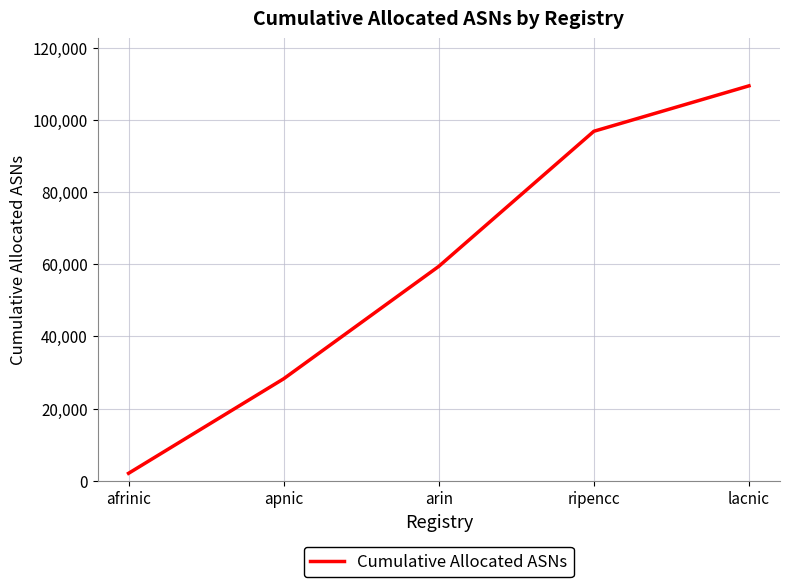

Which category has the highest value across all series?

lacnic